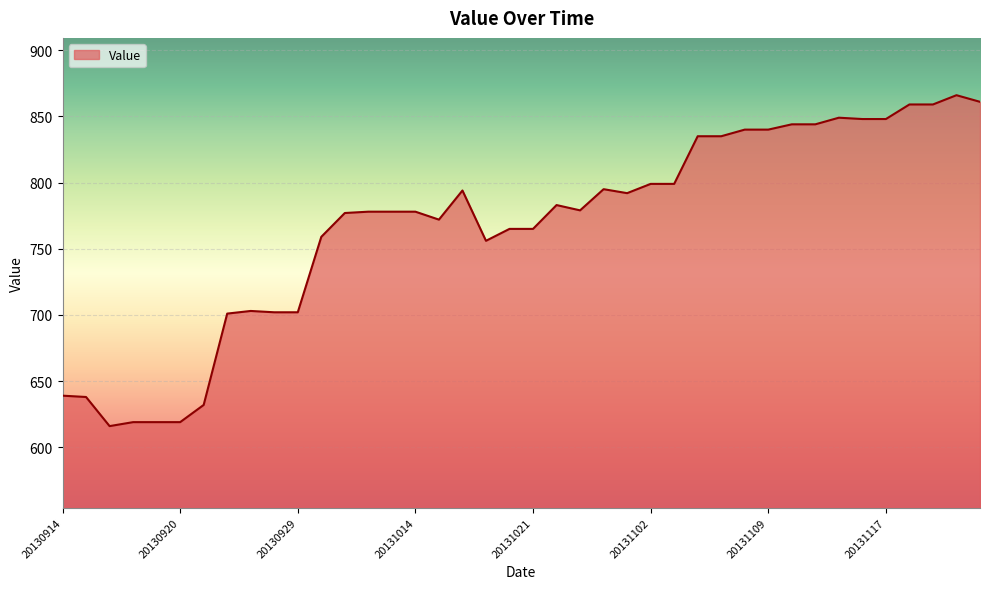

What is the average value?

767